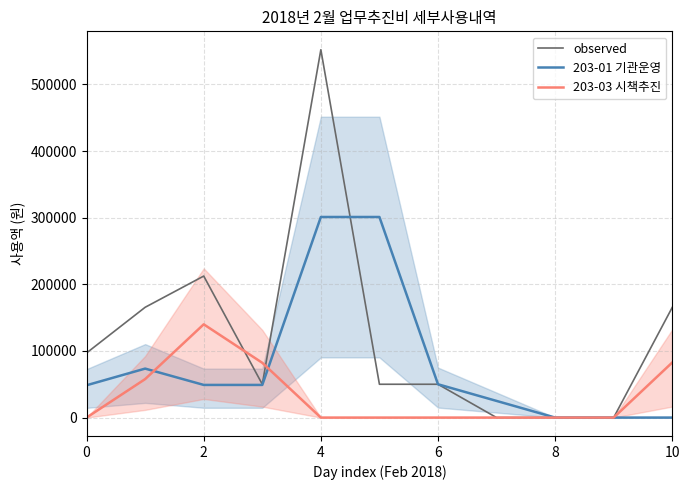

True or false: 203-03 시책추진 and observed cross at least once.

True